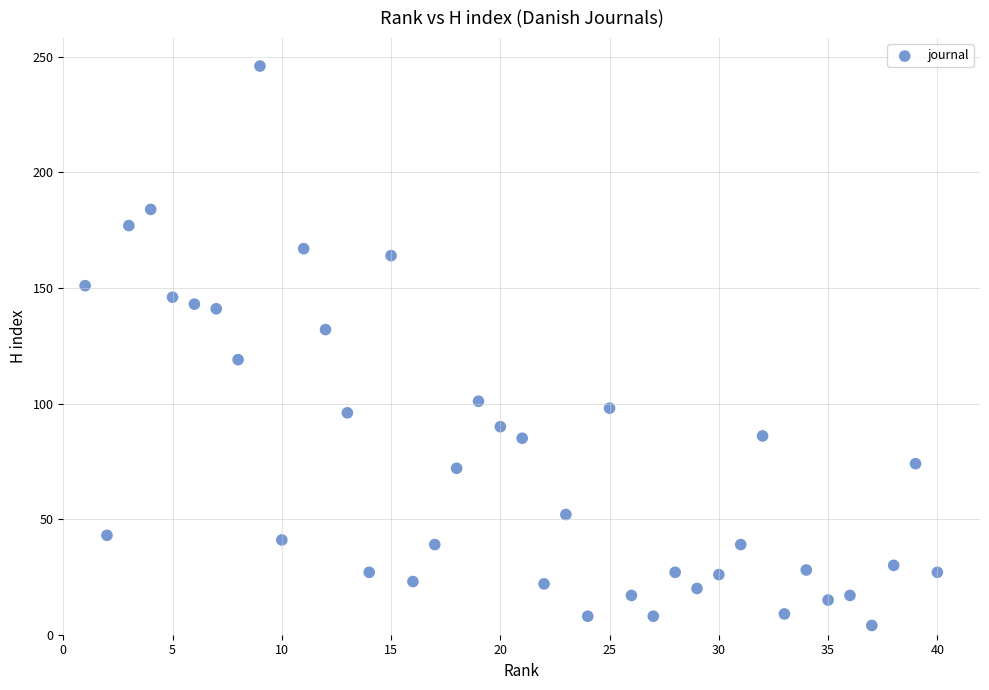

What is the range of Y values (max minus min)?

242